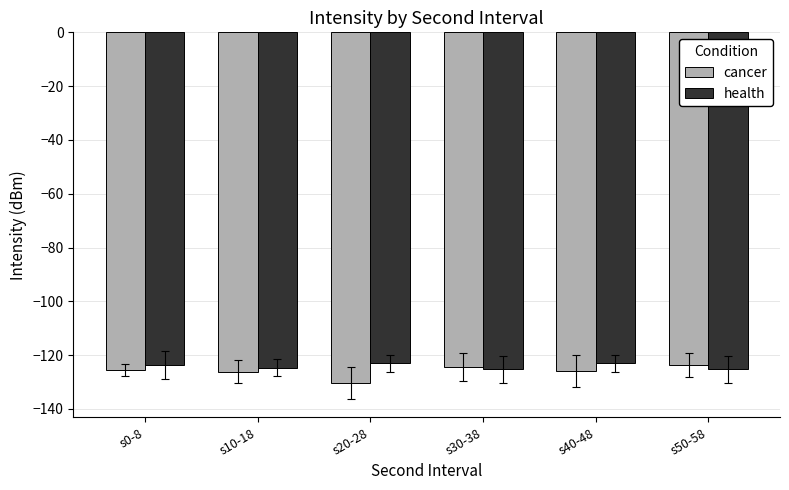

What is the value of the health bar at the 5th from the left?

-123.0